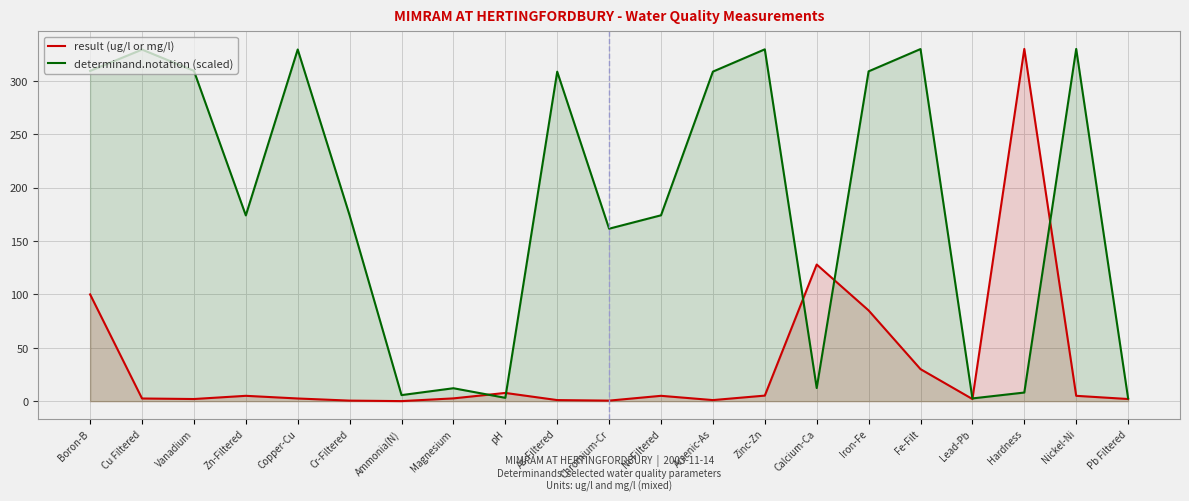

What is the label of the 6th point from the right?

Iron-Fe